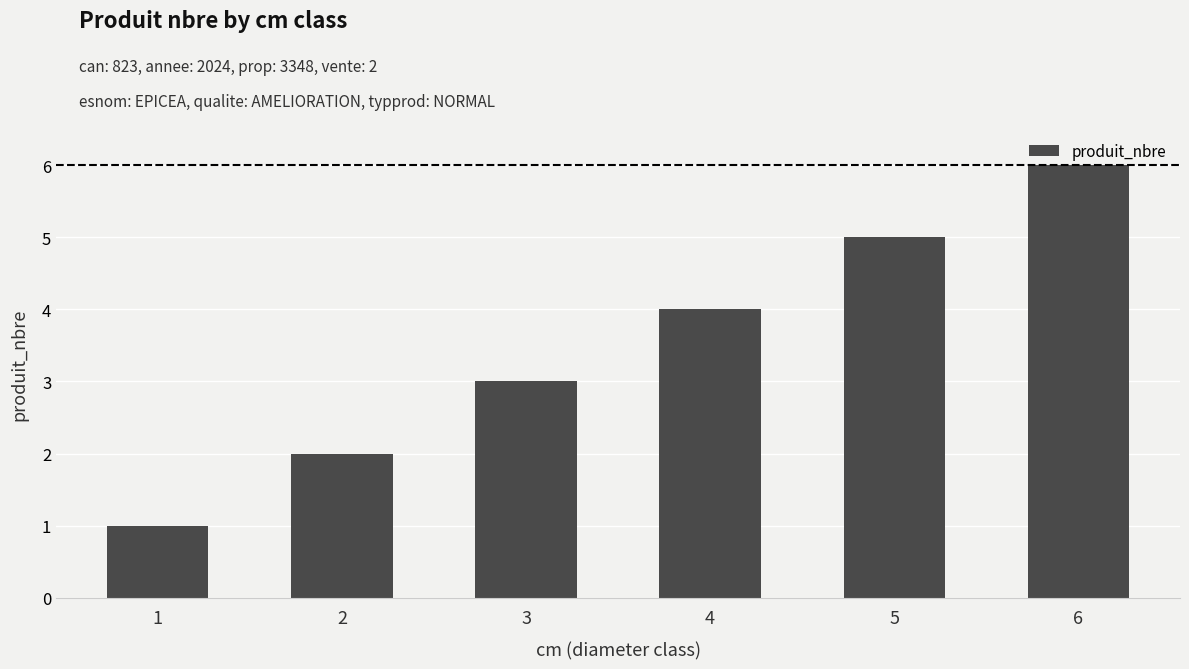

Count the values in the range 2 to 5.

4